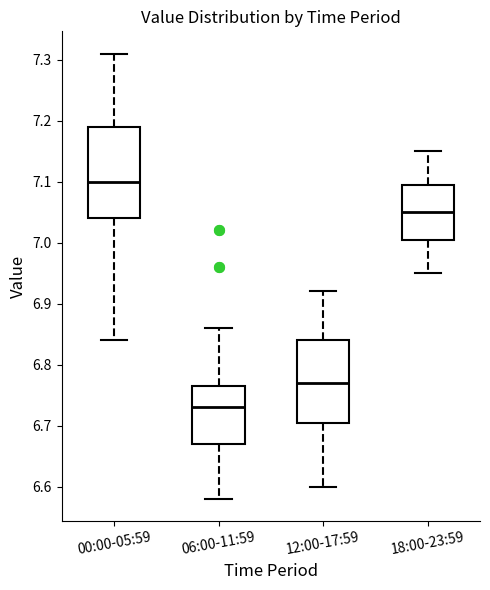

Which box's median line is the lowest?

06:00-11:59